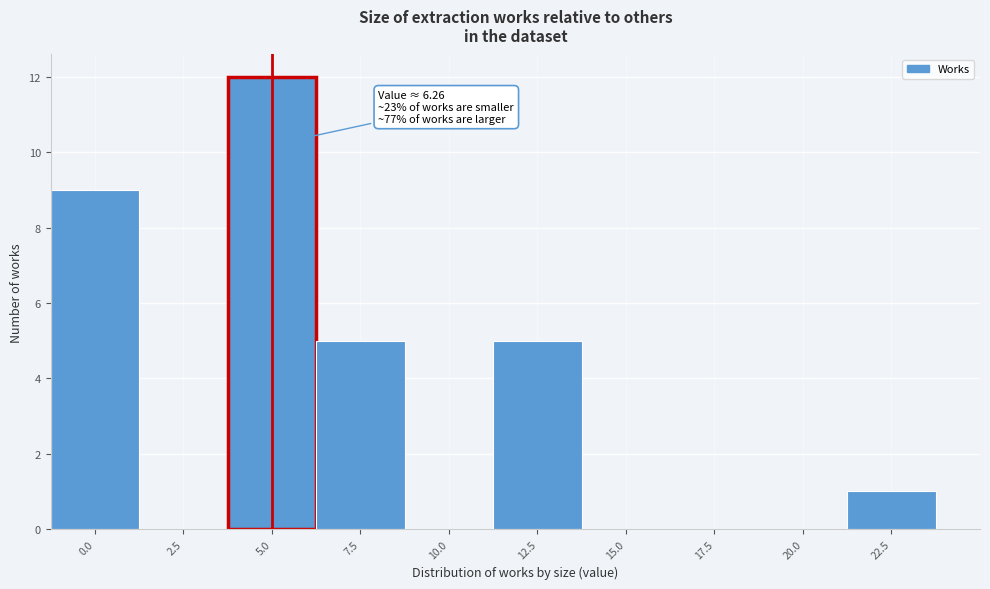

Reading right to left, what are all the values shown in this chart?

22.5=1	20.0=0	17.5=0	15.0=0	12.5=5	10.0=0	7.5=5	5.0=12	2.5=0	0.0=9